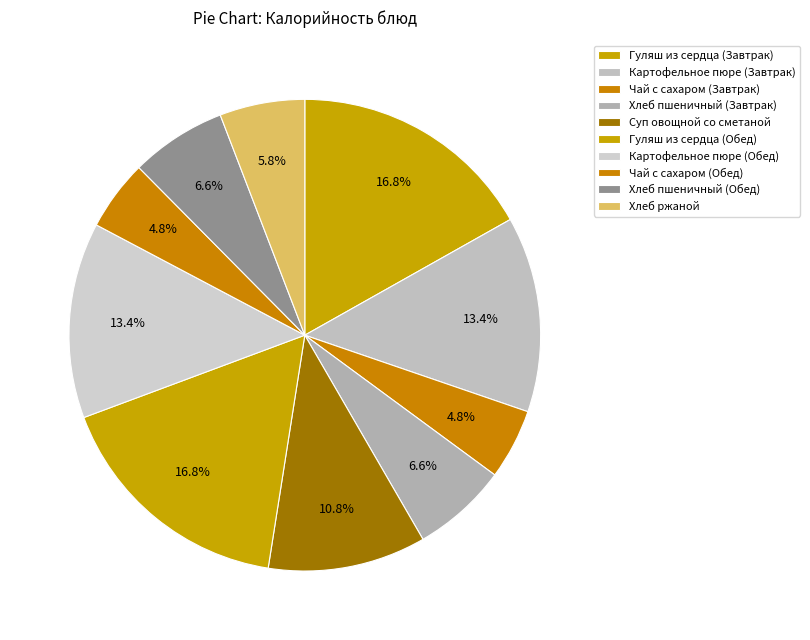

What percentage do Картофельное пюре (Обед) and Гуляш из сердца (Обед) together represent?

30.3%